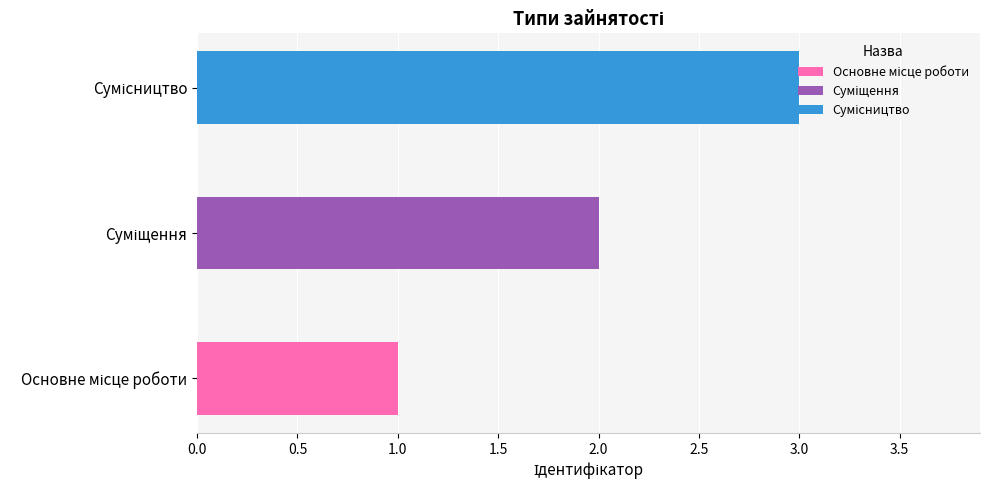

Between Суміщення and Сумісництво, which is larger?

Сумісництво